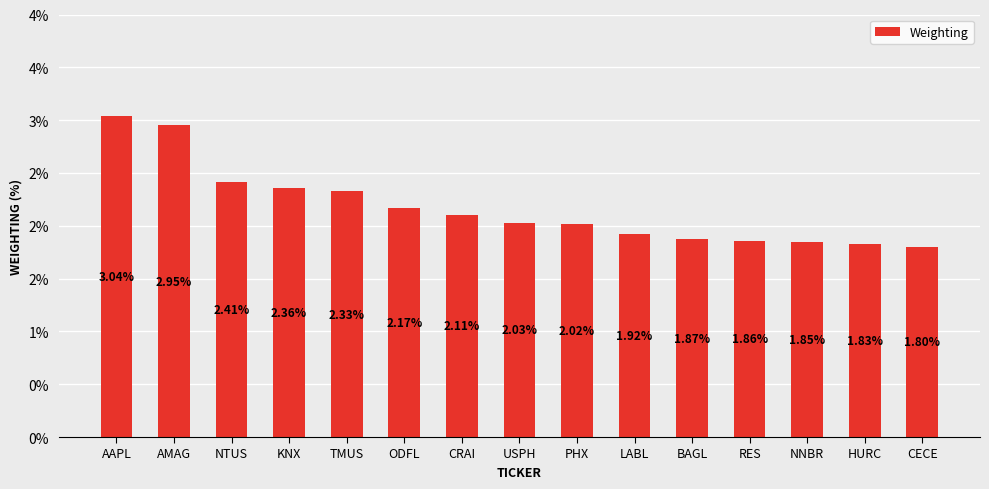

Rank the categories by value from lowest to highest.

CECE, HURC, NNBR, RES, BAGL, LABL, PHX, USPH, CRAI, ODFL, TMUS, KNX, NTUS, AMAG, AAPL